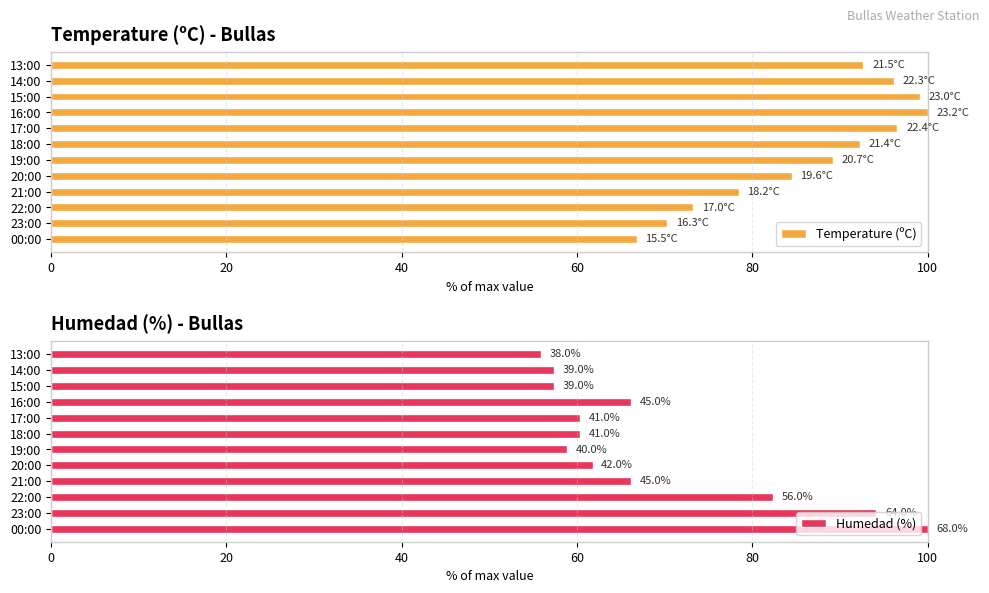

Where is Temperature (ºC) nearest to the value 83?

20:00